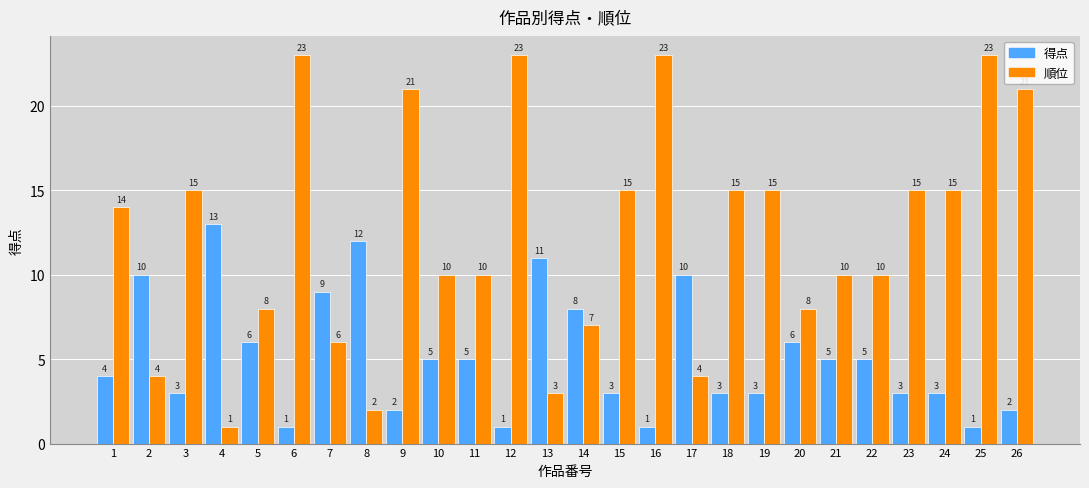

Which series has the largest total across all categories?

順位